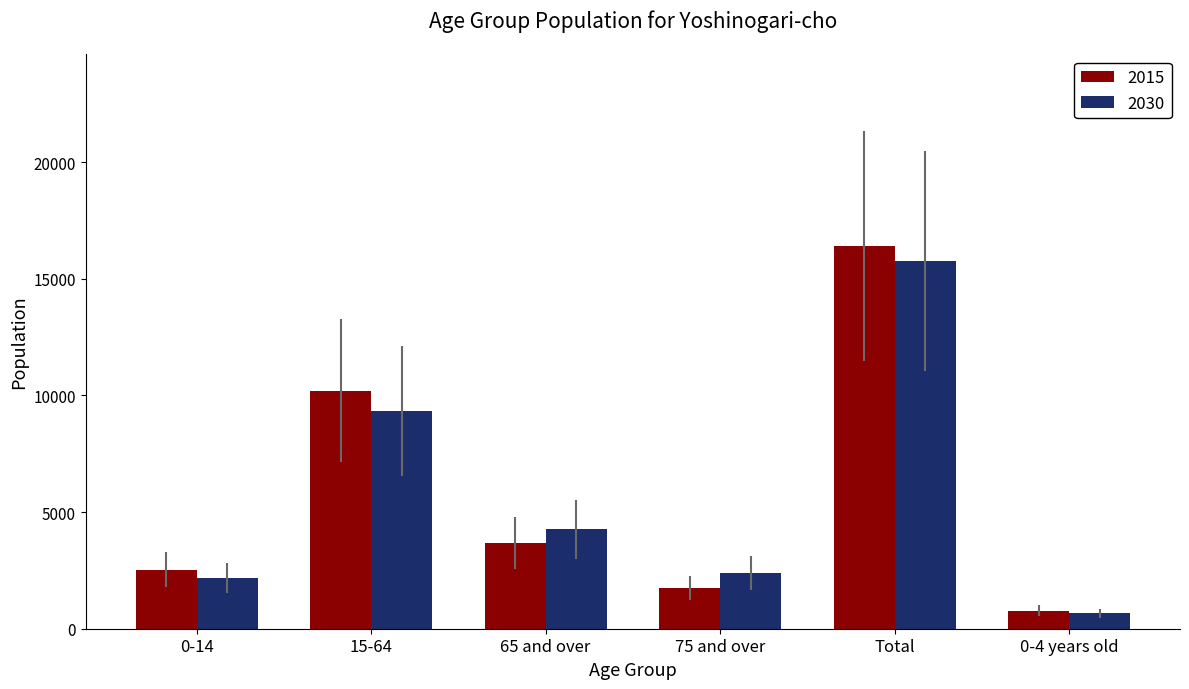

At which category is the sum across all series the highest?

Total